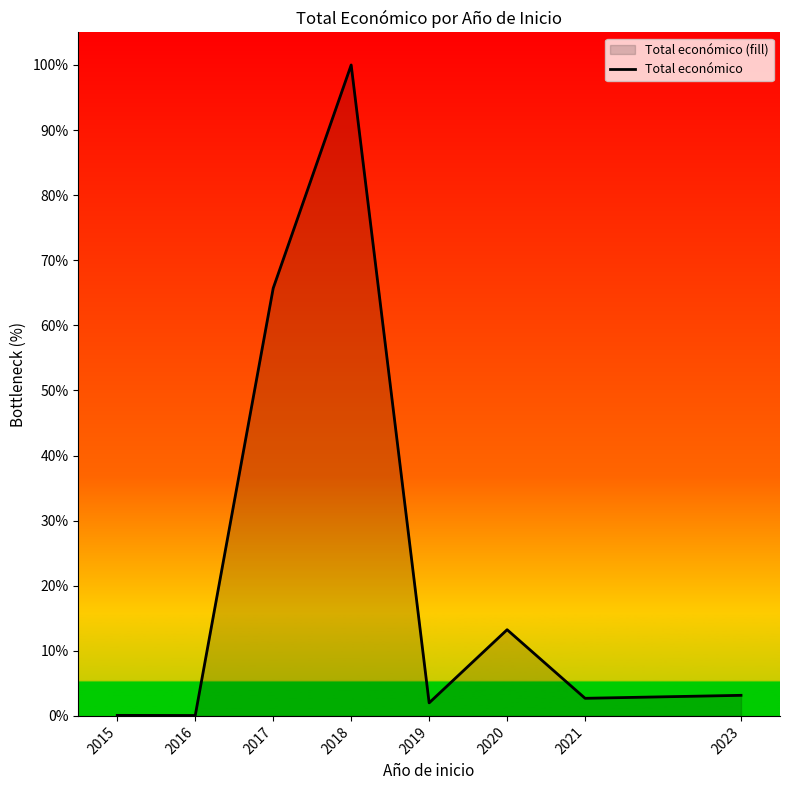

True or false: the data has more than 1 interior local peaks.

True